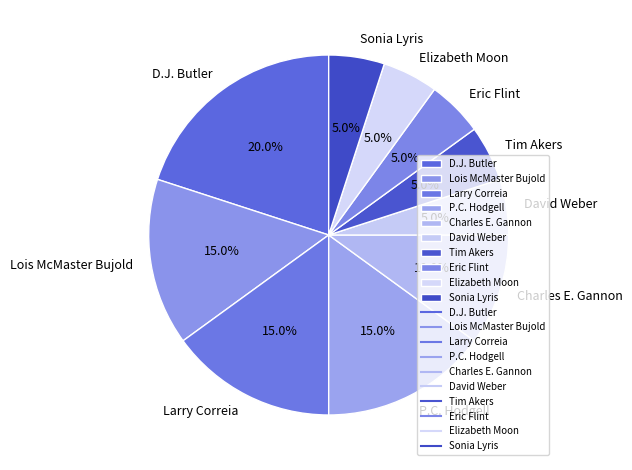

Which slice is the largest?

D.J. Butler